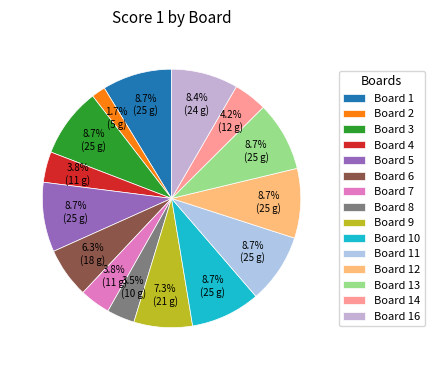

How many slices are in this pie chart?

15